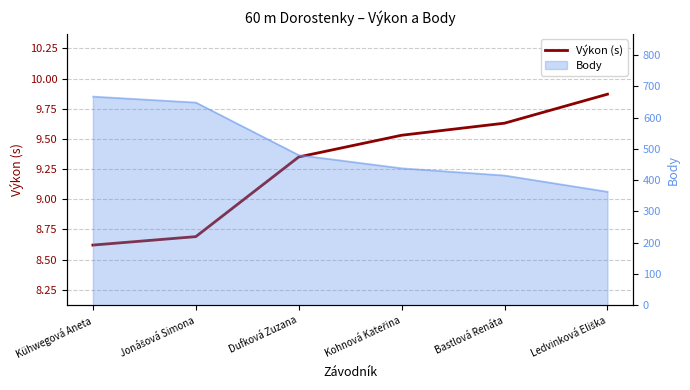

True or false: the data has more than 1 interior local peaks.

False